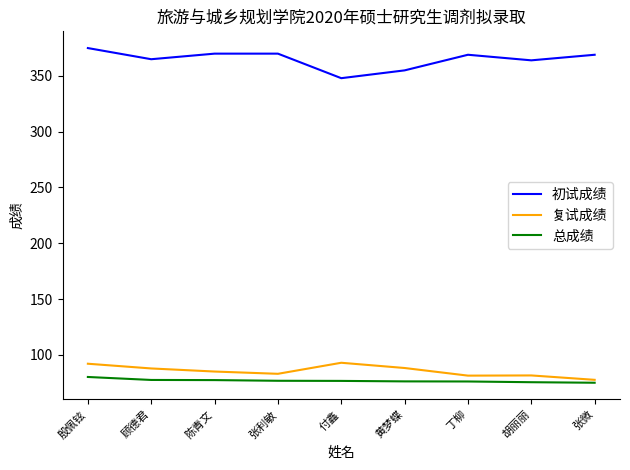

Read the 初试成绩 value at 丁柳.

369.0